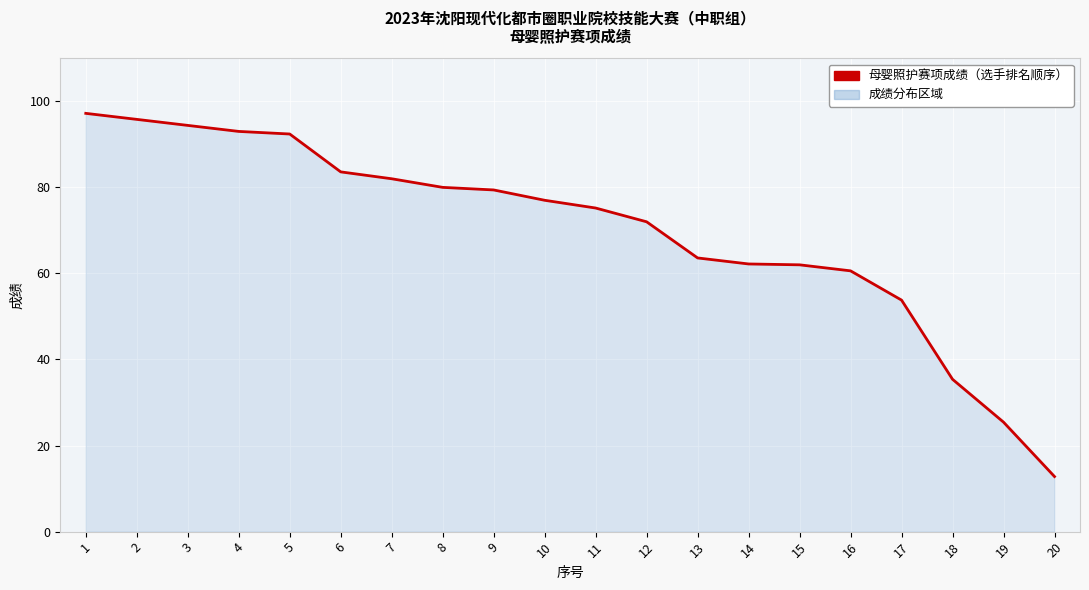

True or false: the data shows 29.0 at 5.

False